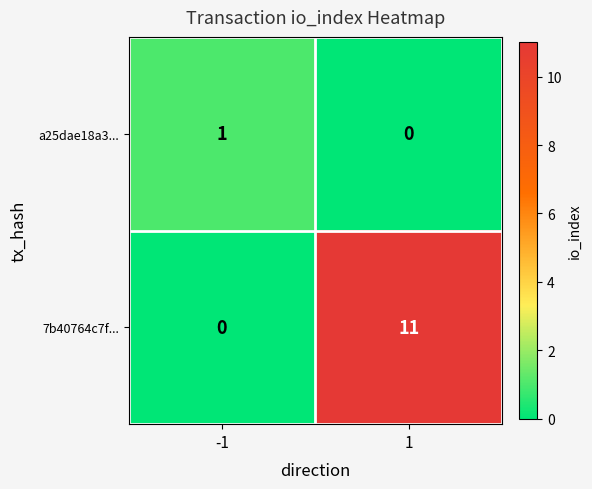

Is the value of a25dae18a3... at 1 greater than the value of 7b40764c7f... at 1?

No